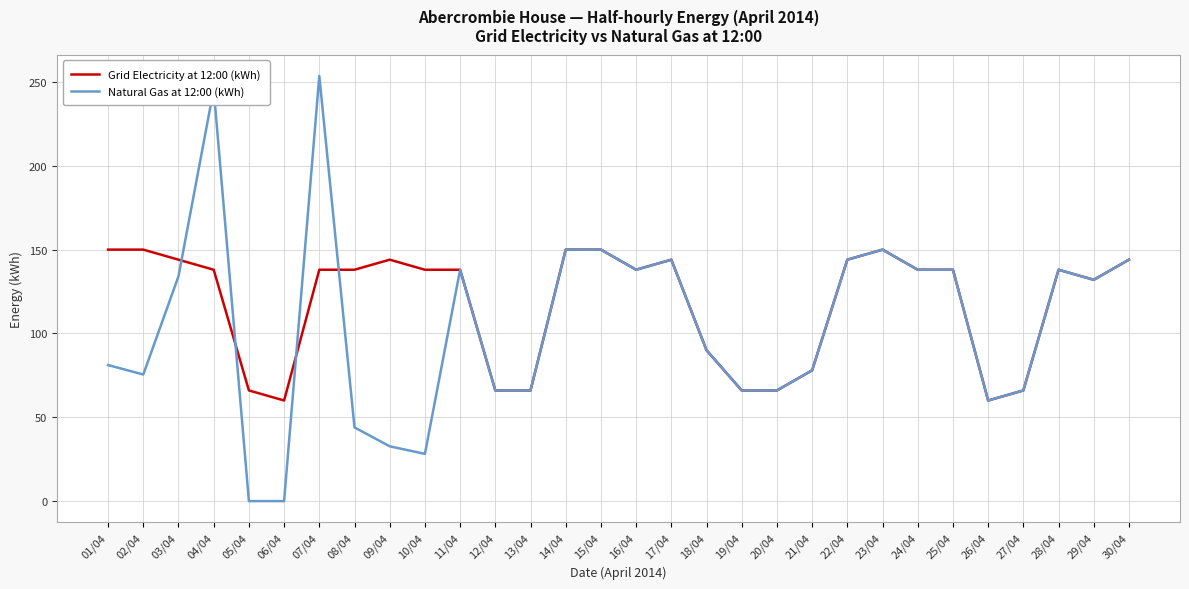

Between 03/04 and 26/04, which series saw the biggest shift?

Grid Electricity at 12:00 (kWh)